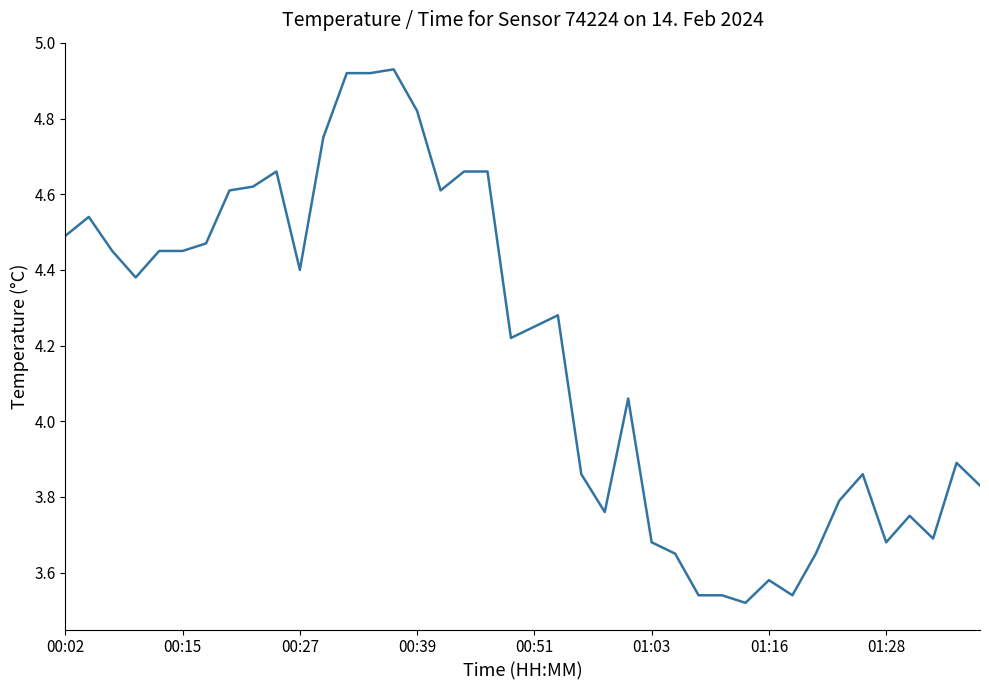

What is the label of the 1st point from the left?

00:02